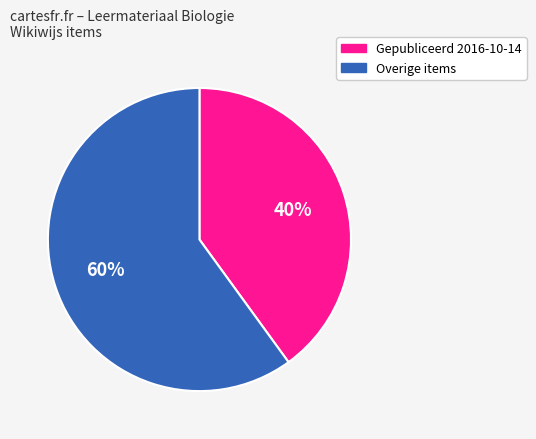

Is there a majority slice in this chart?

Yes